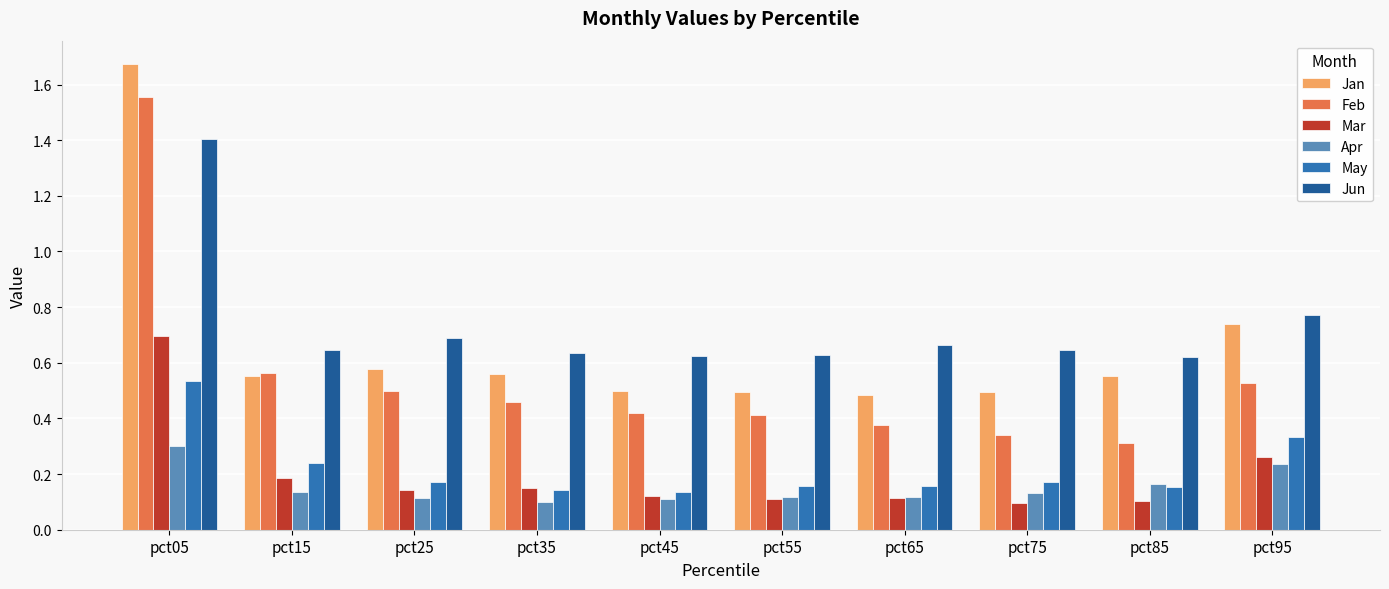

At which label does Mar reach its peak?

pct05